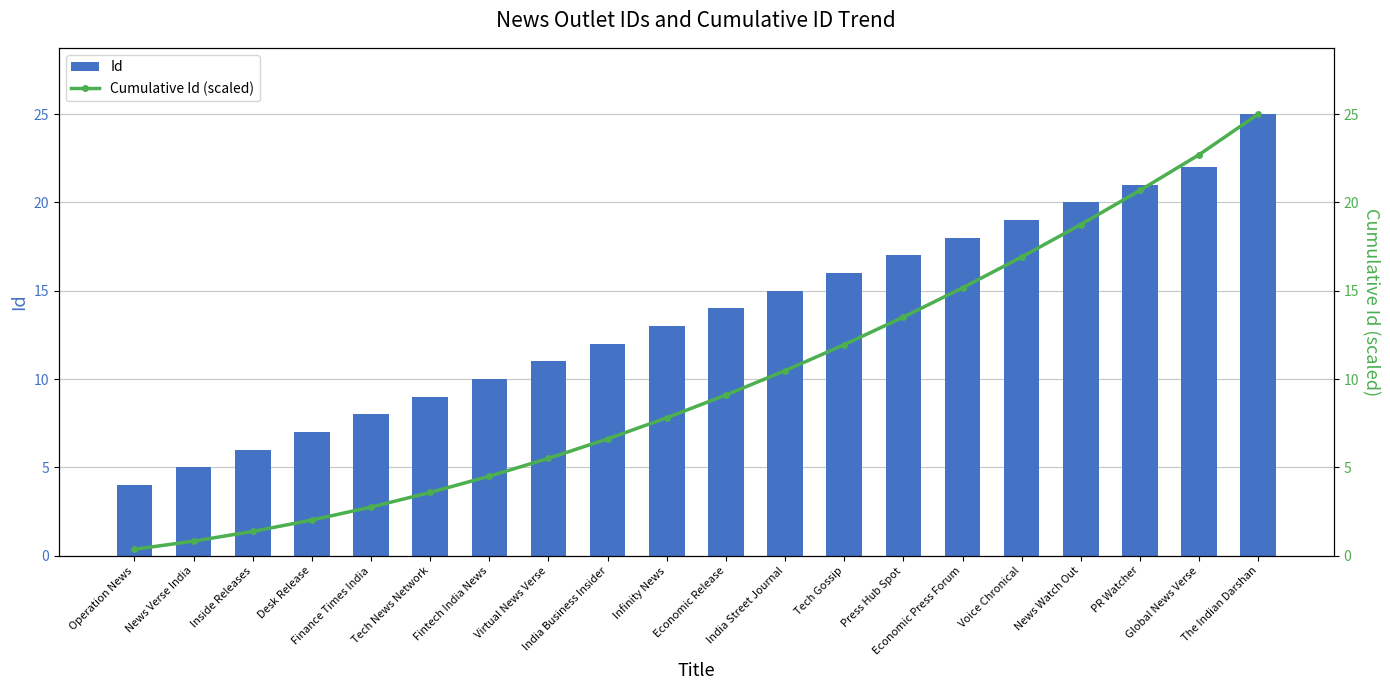

At which label does Cumulative Id (scaled) reach its peak?

The Indian Darshan